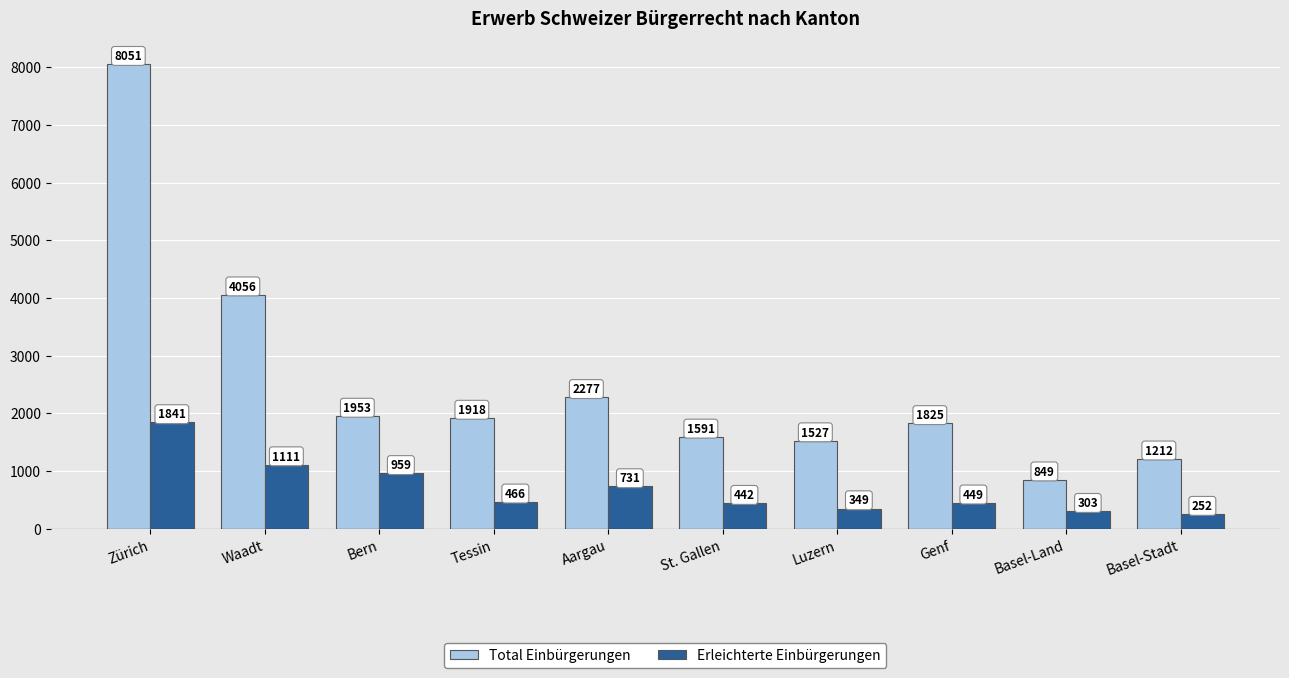

Is it true that Total Einbürgerungen equals 2672 at Waadt?

False